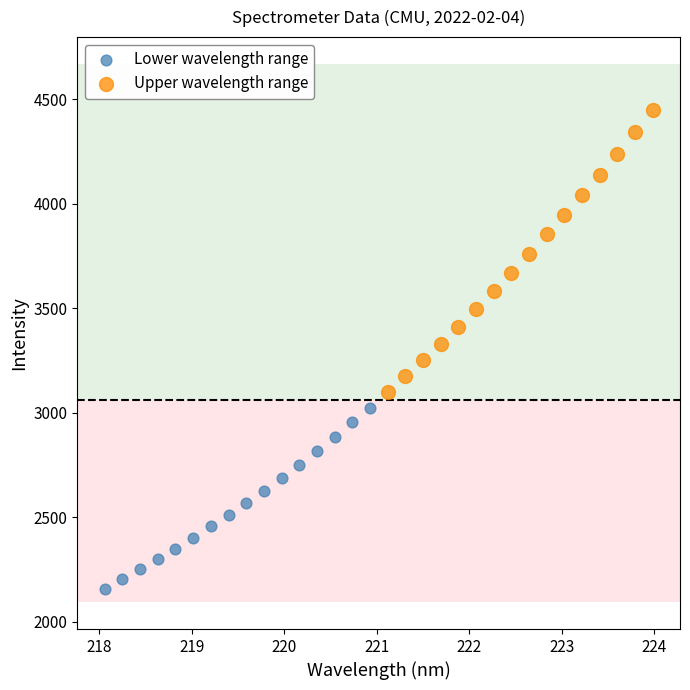

Which series has the widest spread of Y values?

Upper wavelength range